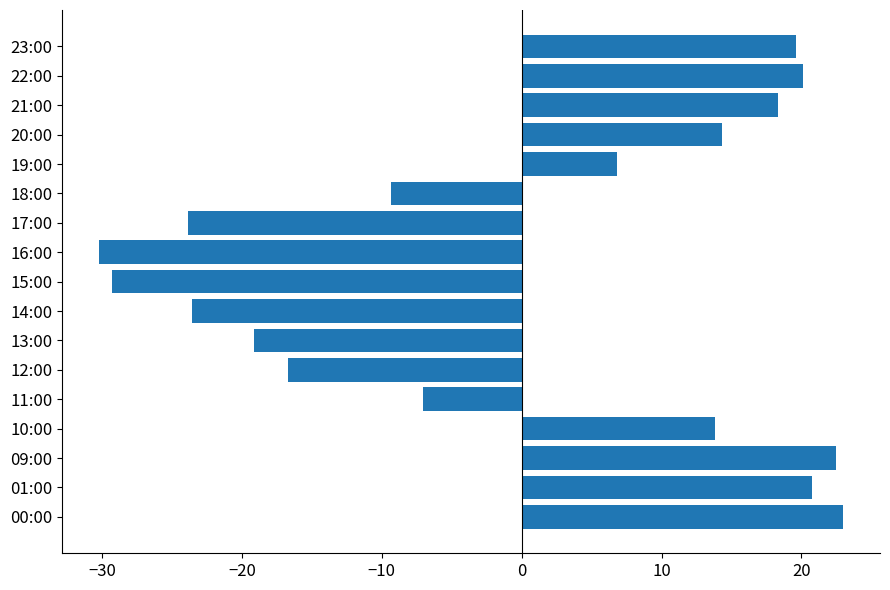

Where is the data nearest to the value -3?

11:00